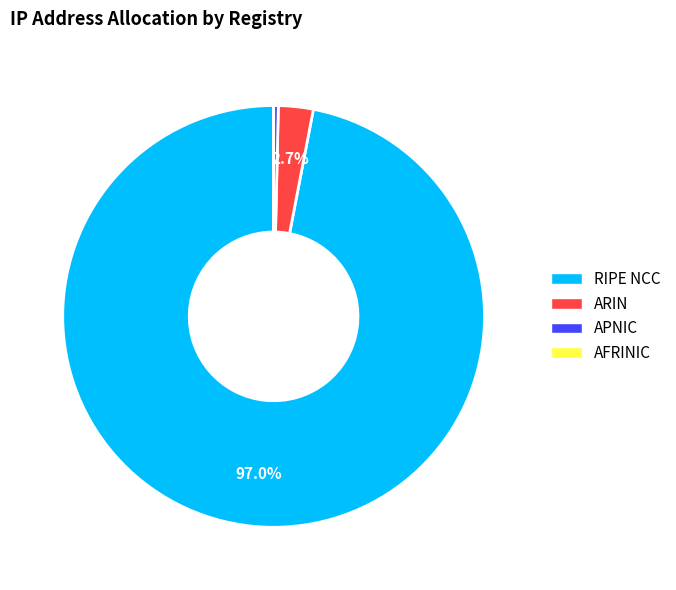

Does any single category account for the majority?

Yes